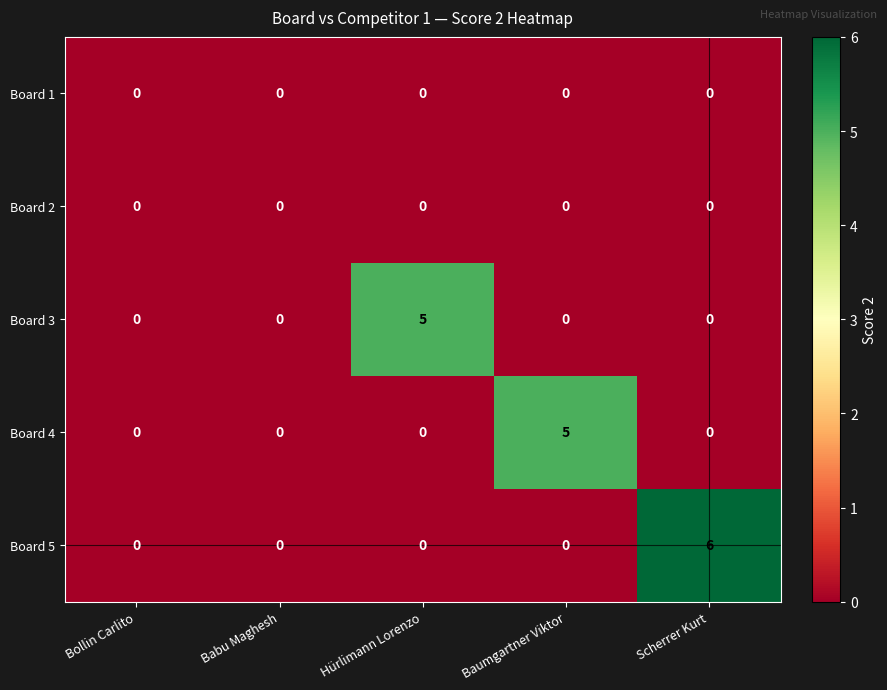

What is the sum of the Board 5 values at Baumgartner Viktor and Scherrer Kurt?

6